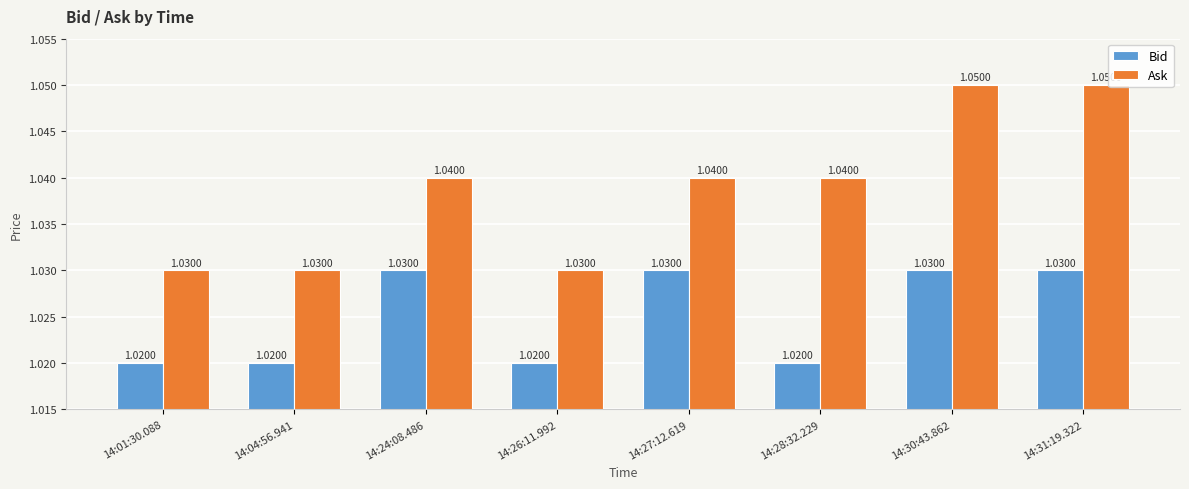

Which series has the largest total across all categories?

Ask